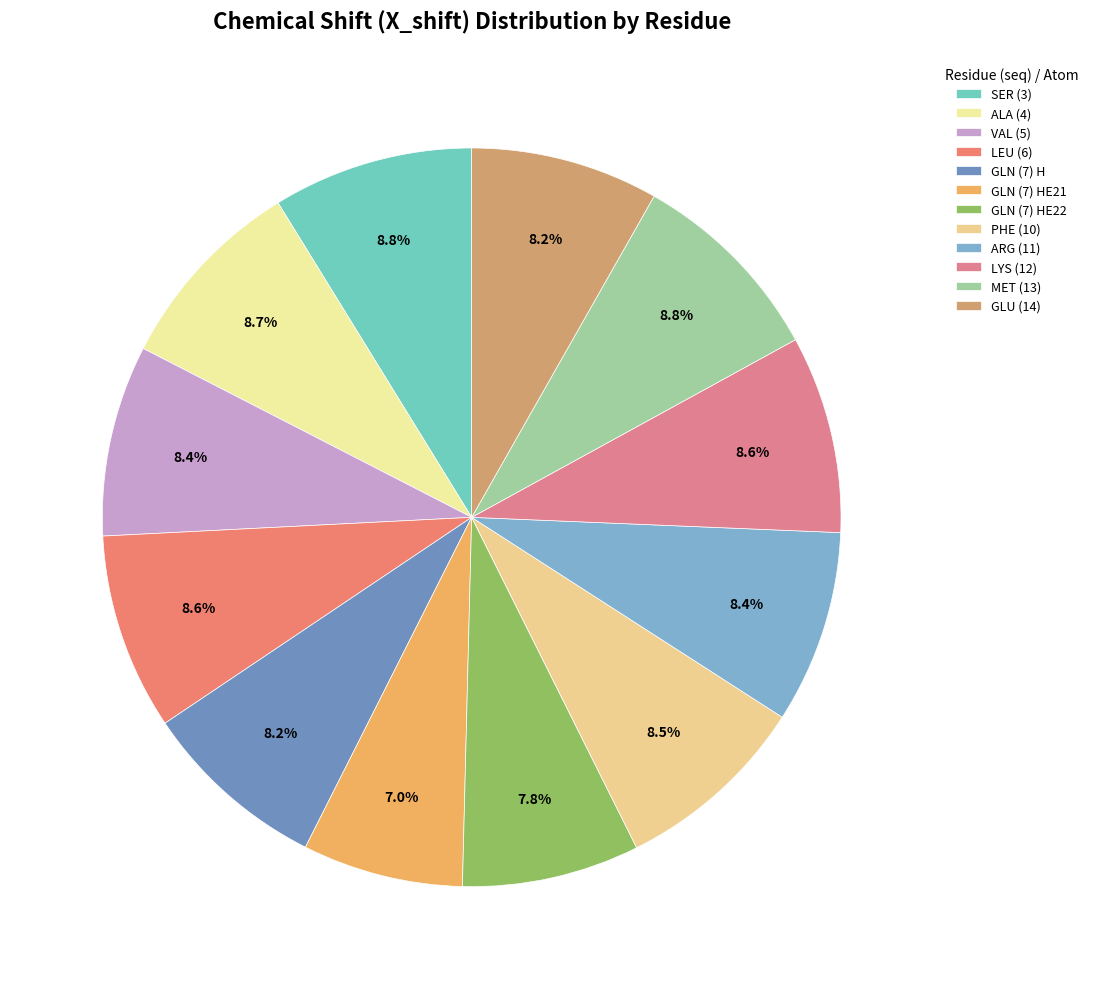

How many slices are in this pie chart?

12